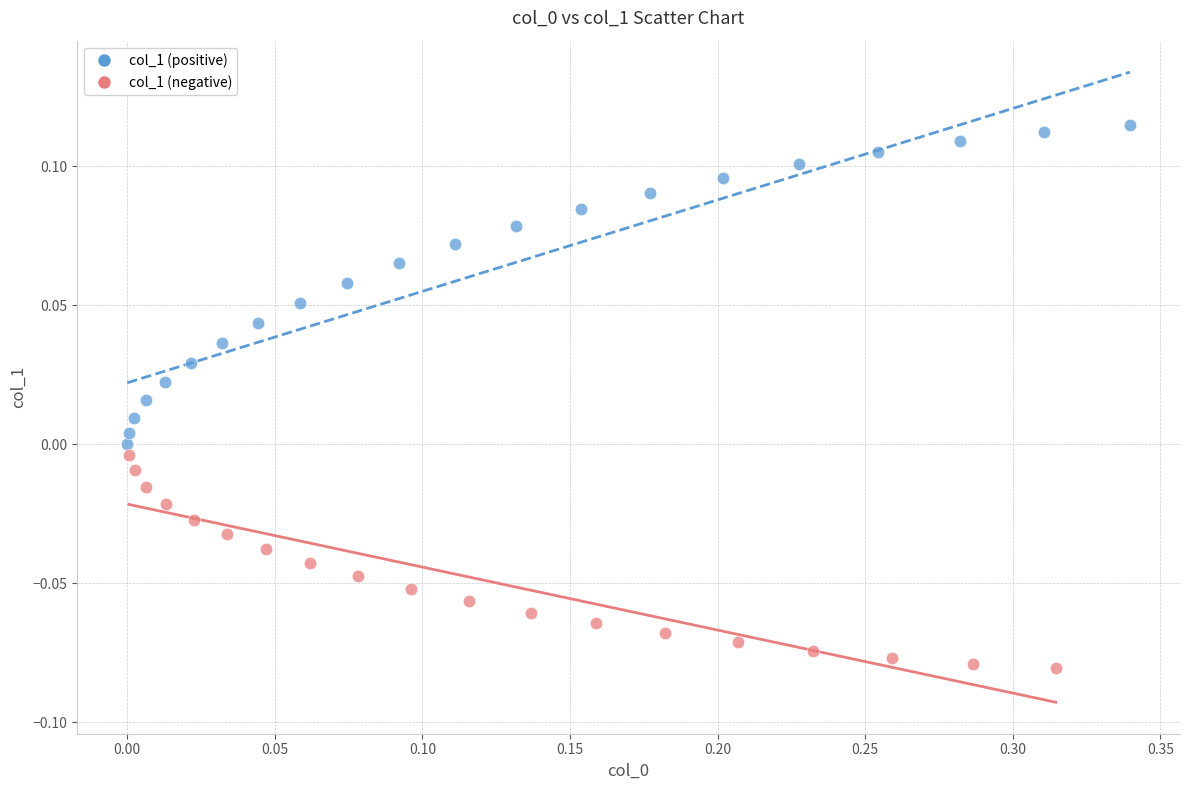

Which series contains the highest Y value?

col_1 (positive)